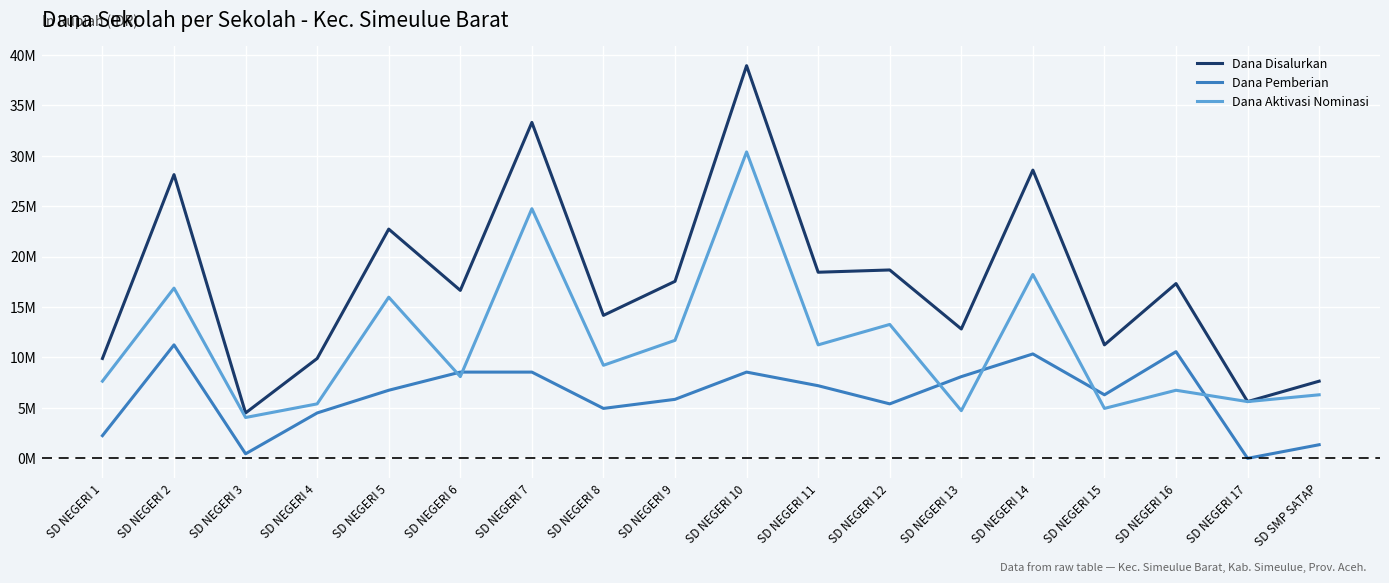

What value does the Dana Pemberian series have at SD NEGERI 12, to the nearest 50?

5400000